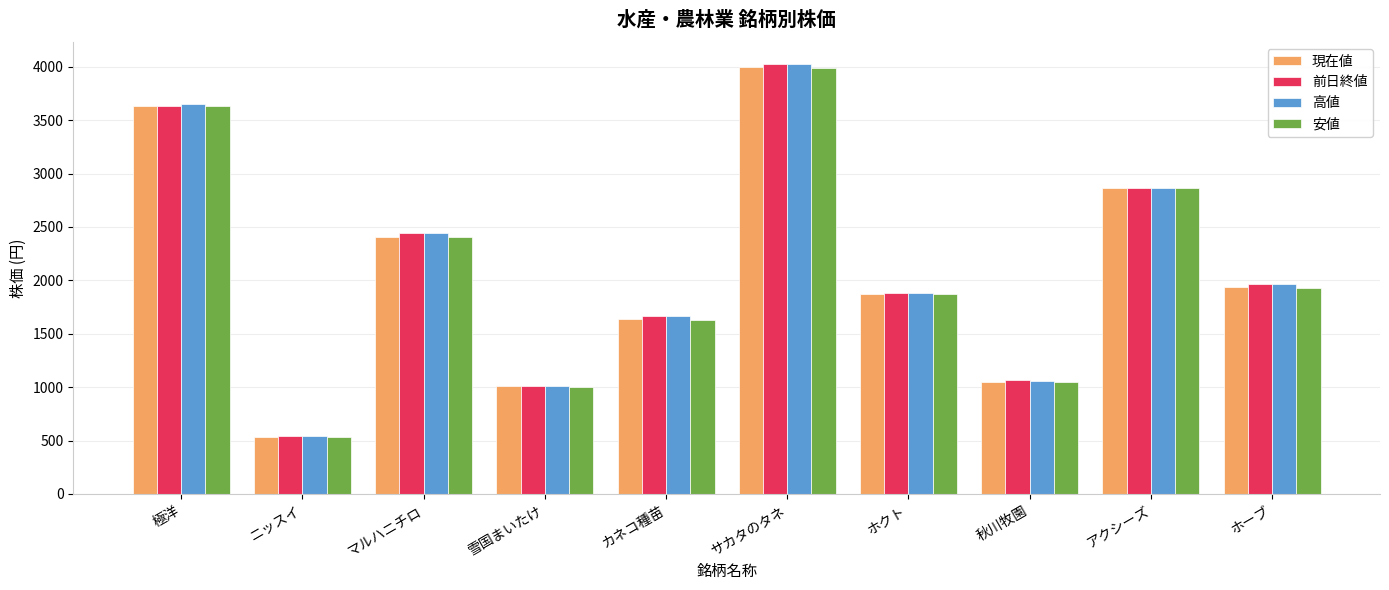

True or false: 現在値 has a value of 314 at ニッスイ.

False